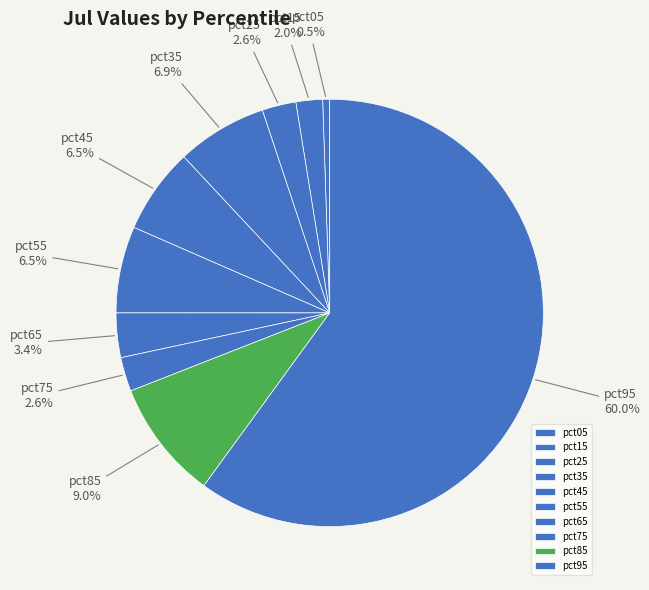

Is there any slice that represents more than half of the pie?

Yes